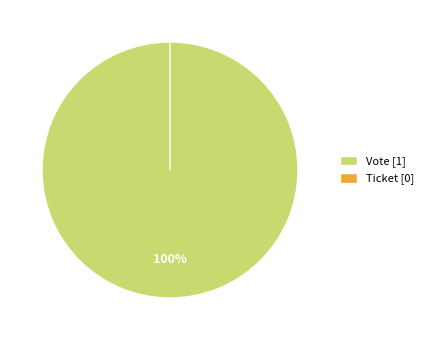

How many segments does this pie chart have?

2